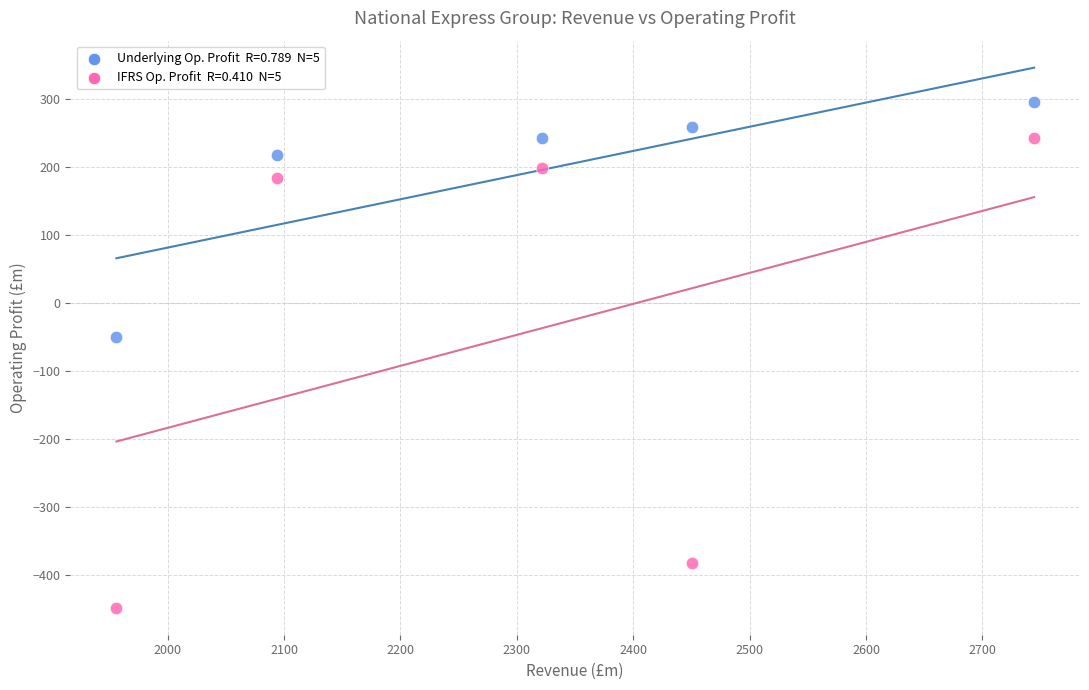

Across all series, what Y value is closest to -76?

-50.8